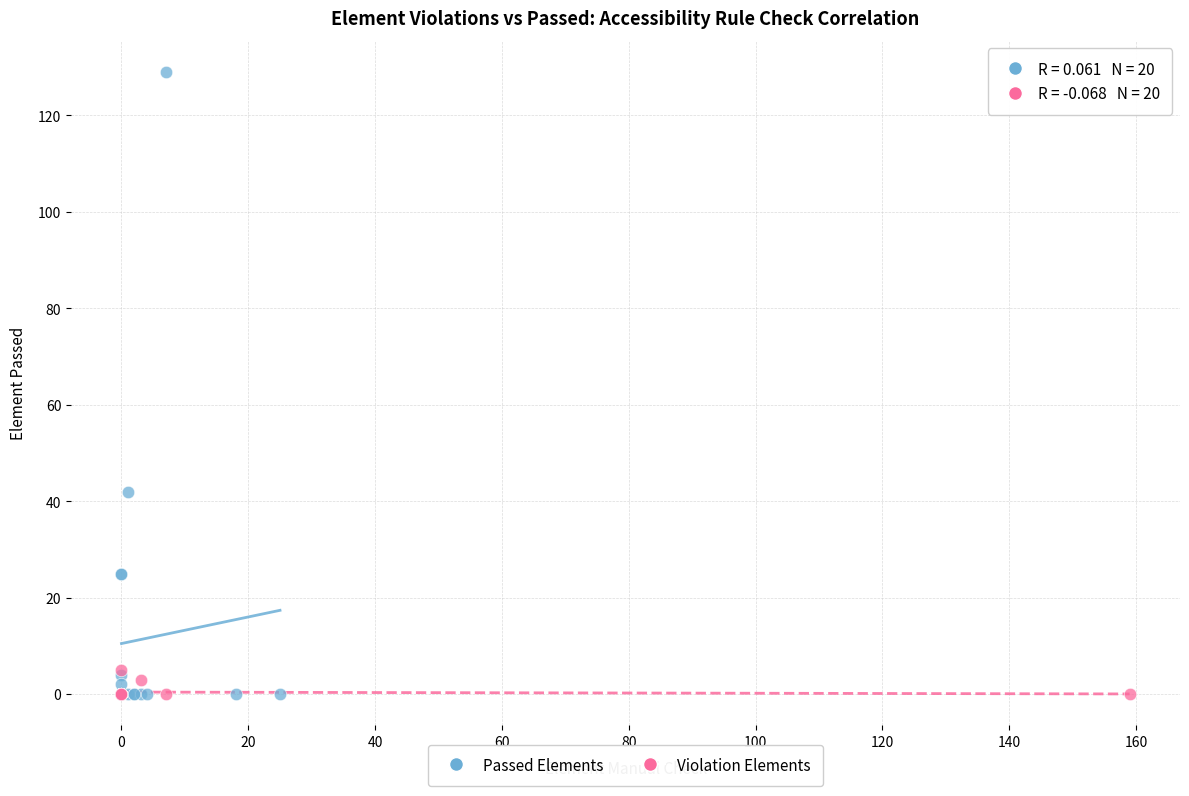

What are all the series names shown in the legend?

Passed Elements, Violation Elements